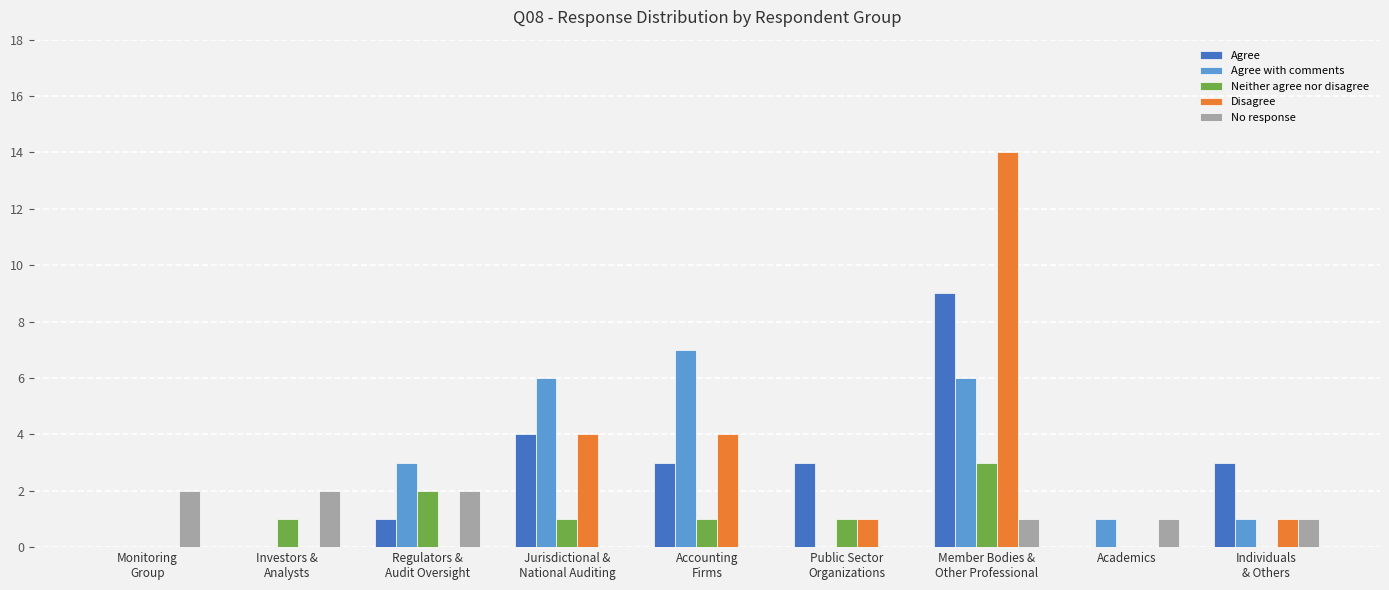

What are all the series names shown in the legend?

Agree, Agree with comments, Neither agree nor disagree, Disagree, No response